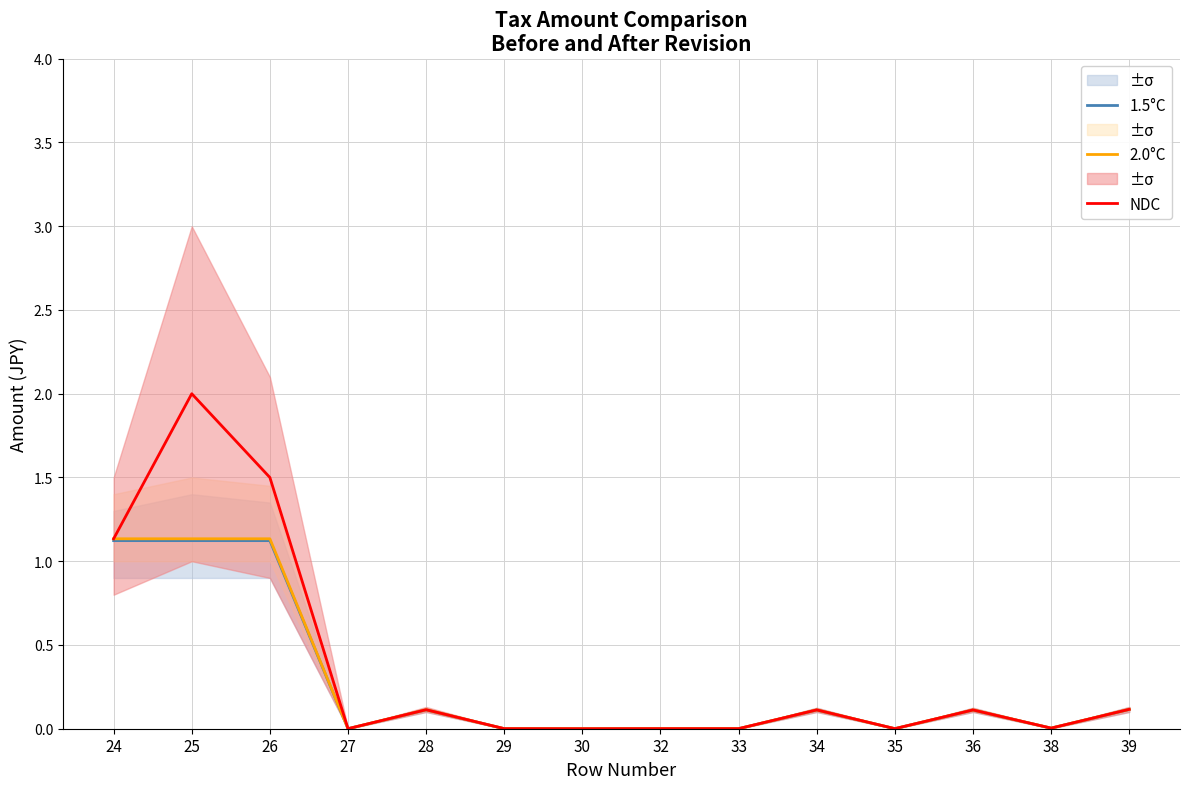

Where is the first local minimum for 2.0°C?

27